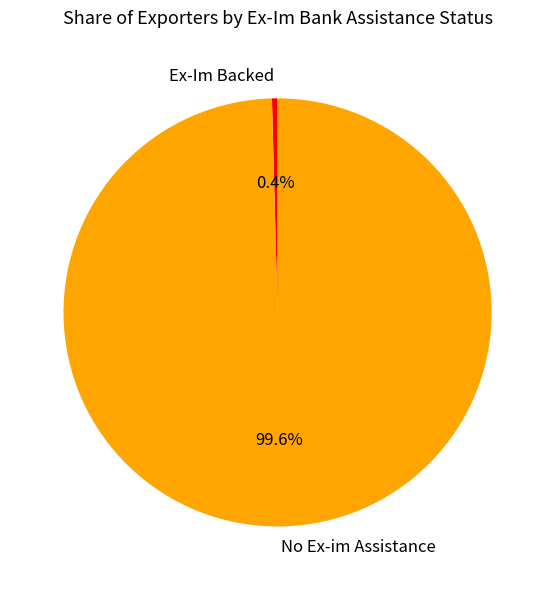

The Ex-Im Backed slice represents 13% of the pie. True or false?

False